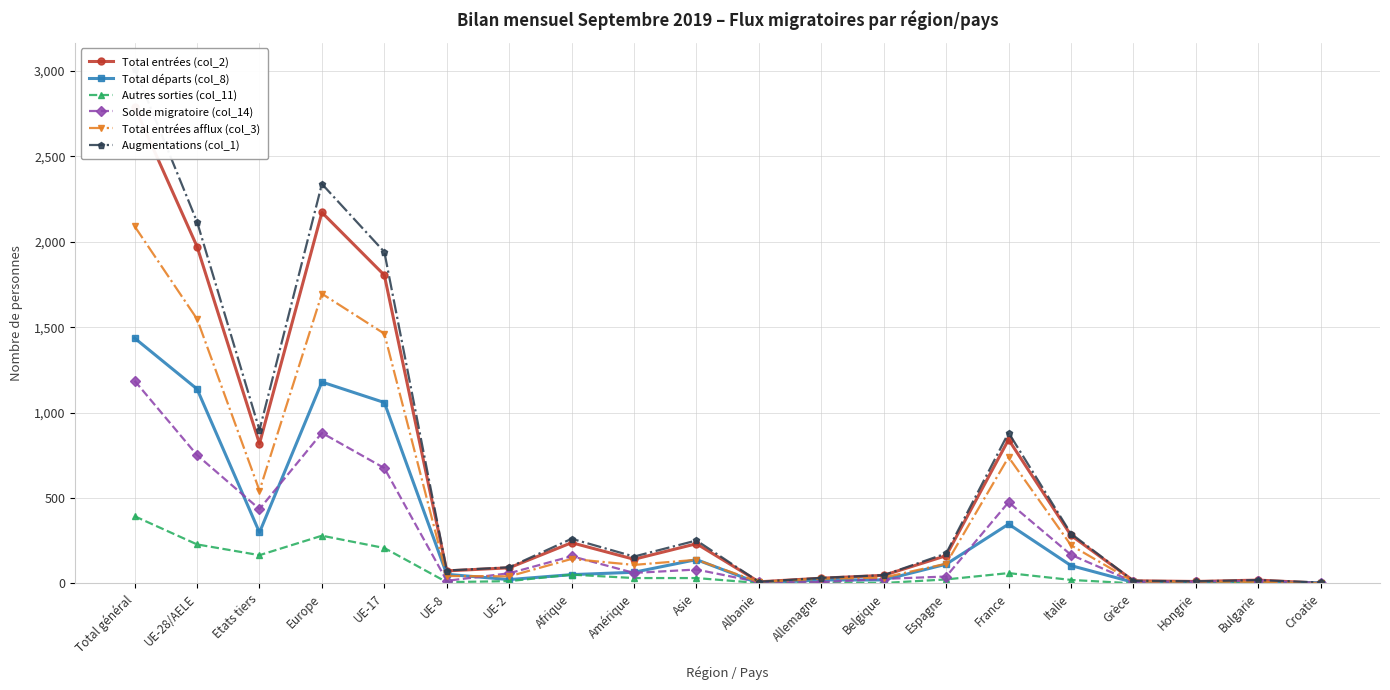

Which series has the largest range (max minus min)?

Augmentations (col_1)